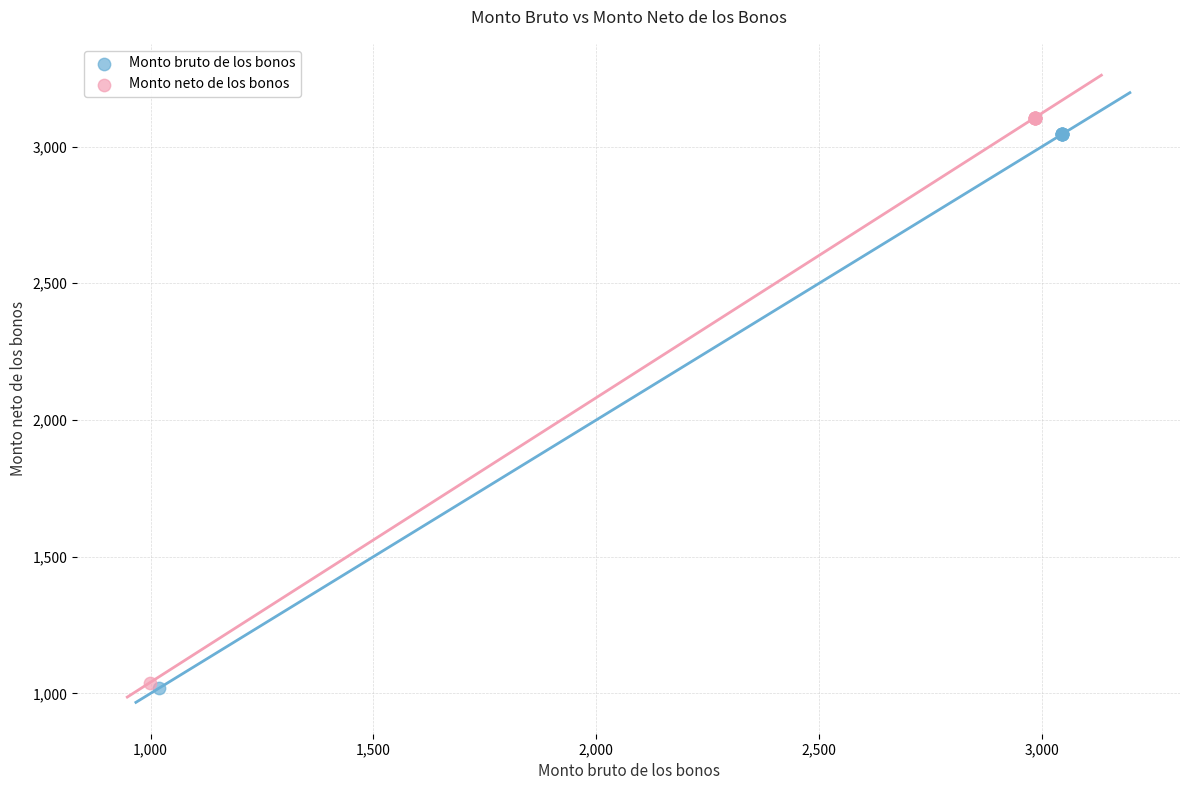

Which series has the widest spread of Y values?

Monto neto de los bonos